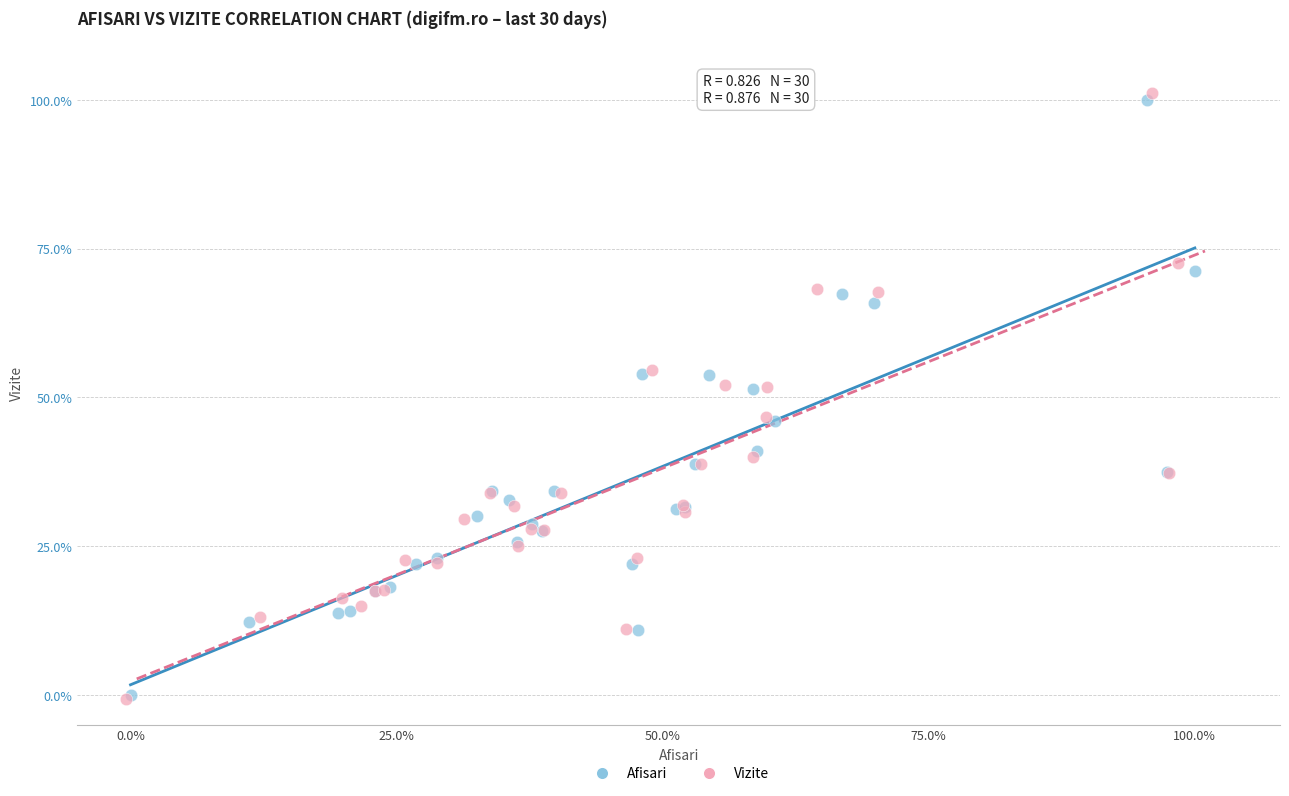

What are all the series names shown in the legend?

Afisari, Vizite